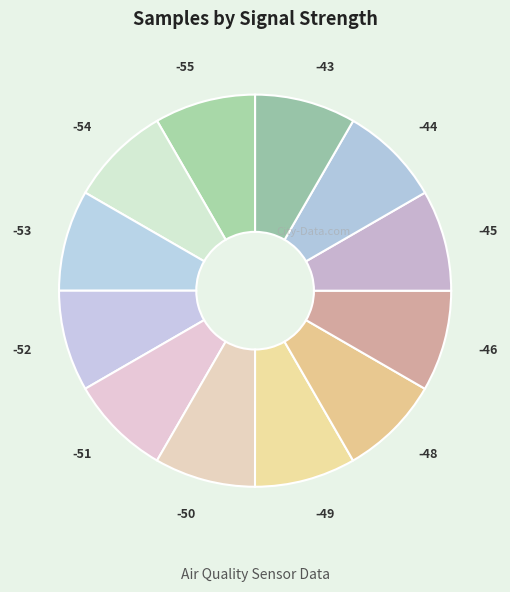

How many segments does this pie chart have?

12